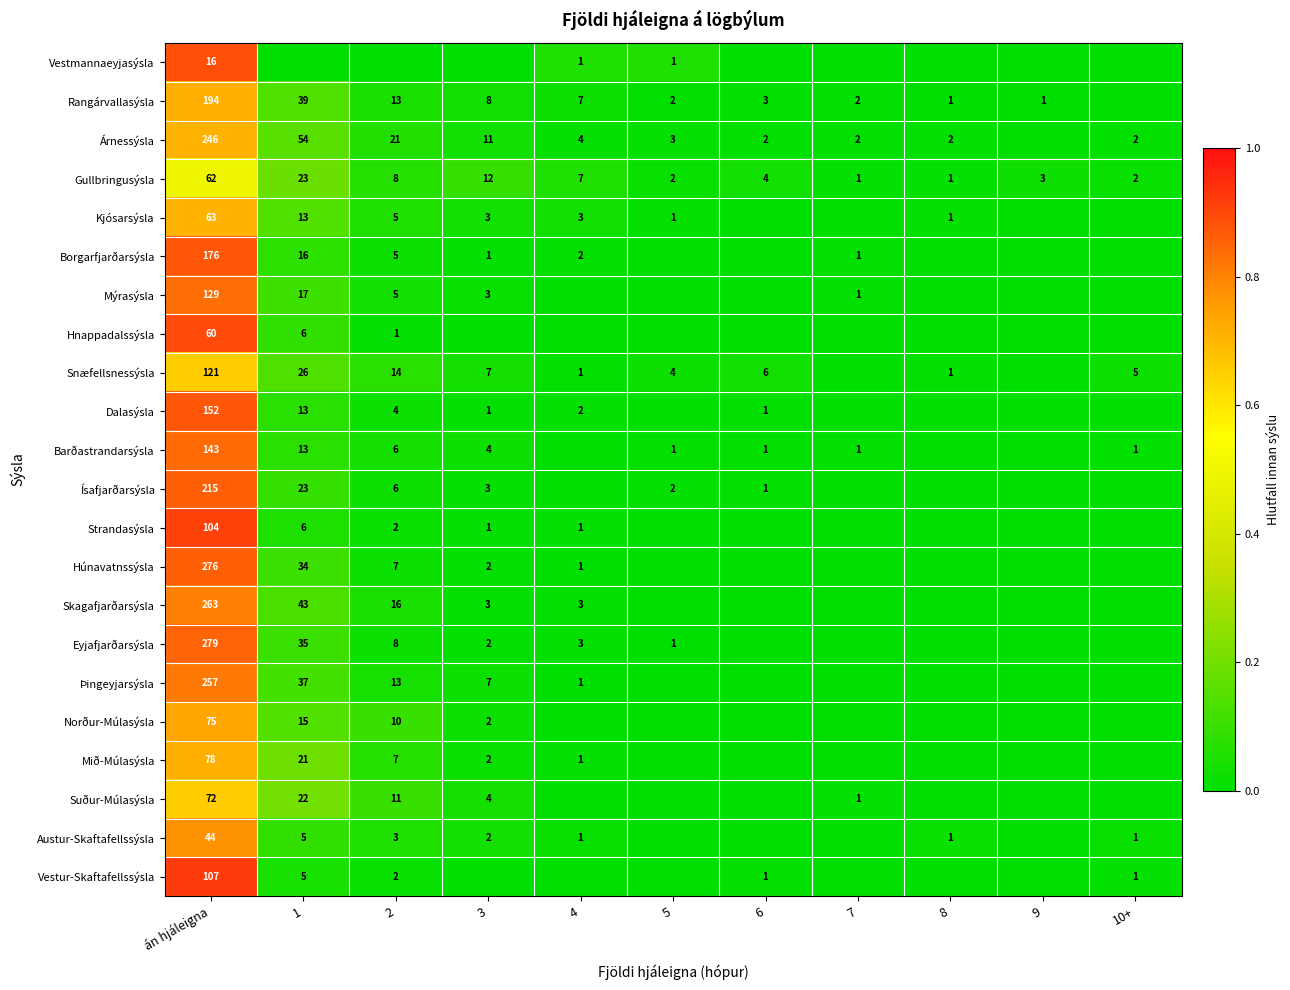

At how many categories does at least one series exceed 0?

11